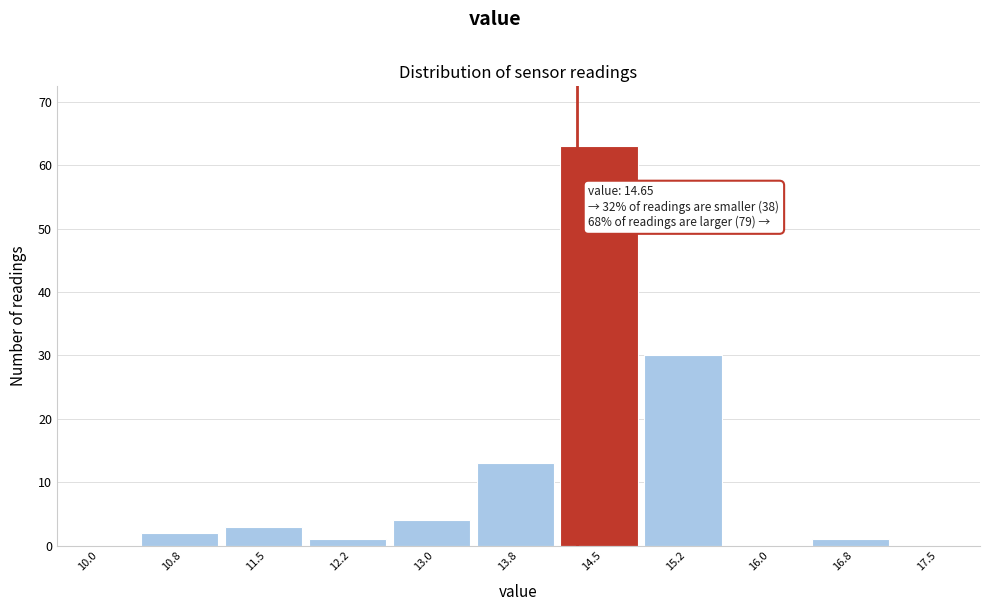

Reading left to right, extract all data points from this chart.

10.0=0	10.8=2	11.5=3	12.2=1	13.0=4	13.8=13	14.5=63	15.2=30	16.0=0	16.8=1	17.5=0